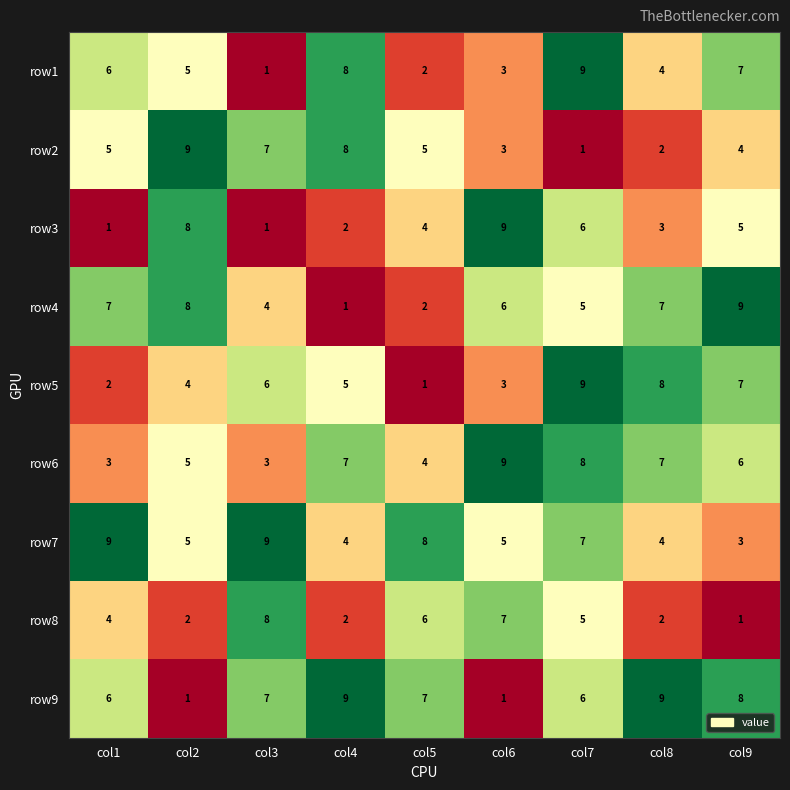

The row1 series shows 5 at col2. True or false?

True